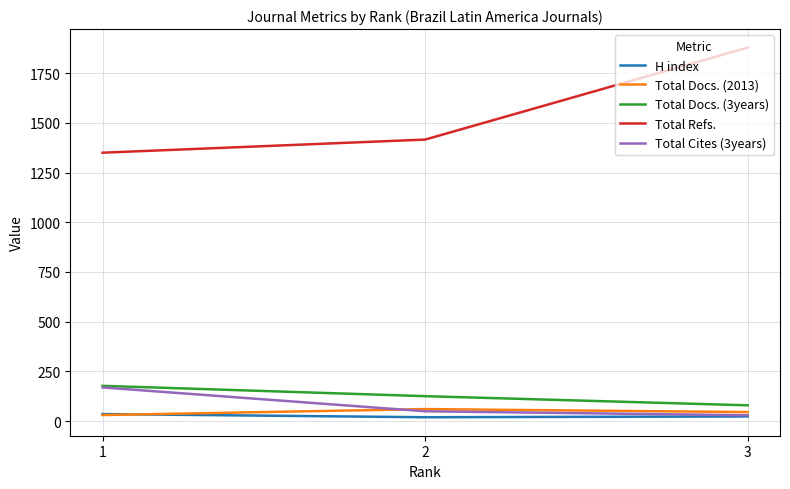

What is the total value across all series at 1?

1761